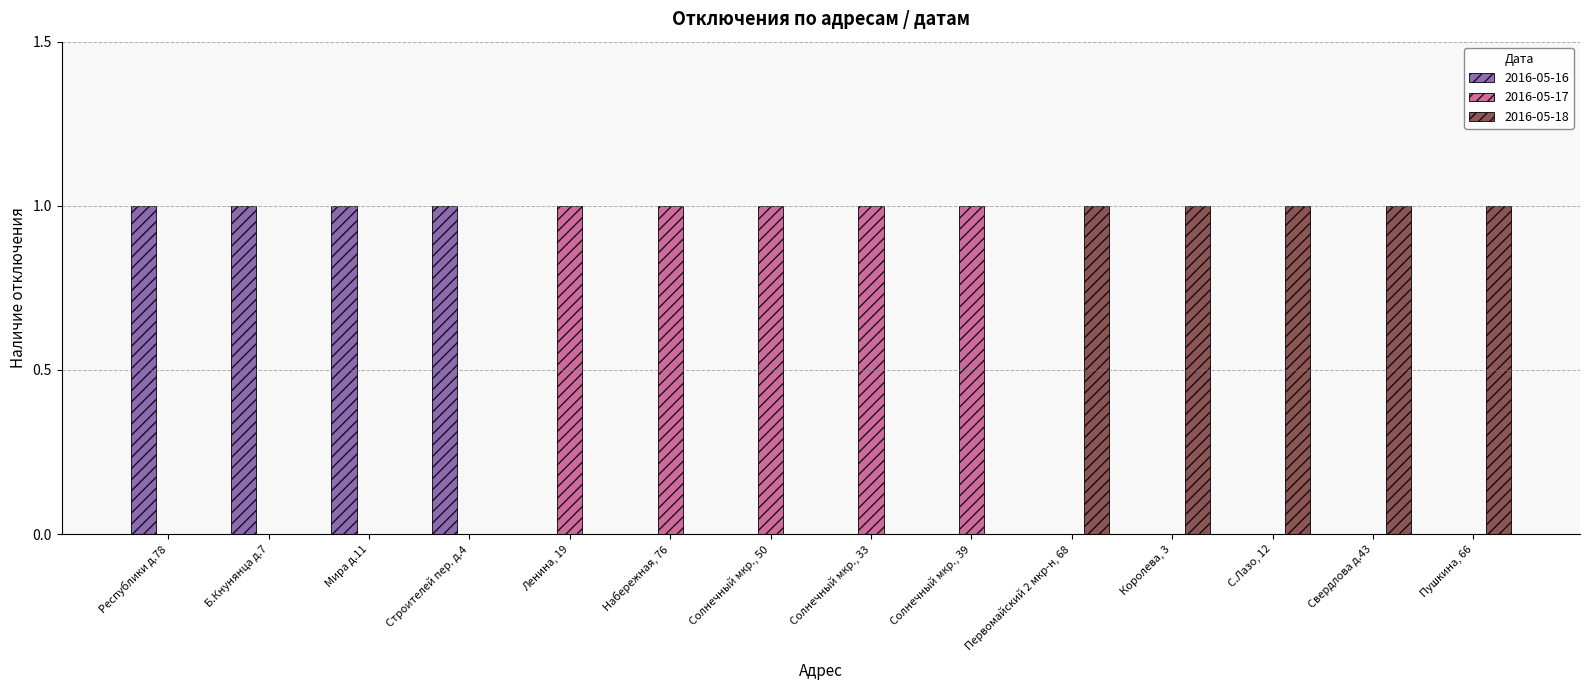

Is the value of 2016-05-17 at Солнечный мкр., 39 greater than the value of 2016-05-16 at Солнечный мкр., 39?

Yes